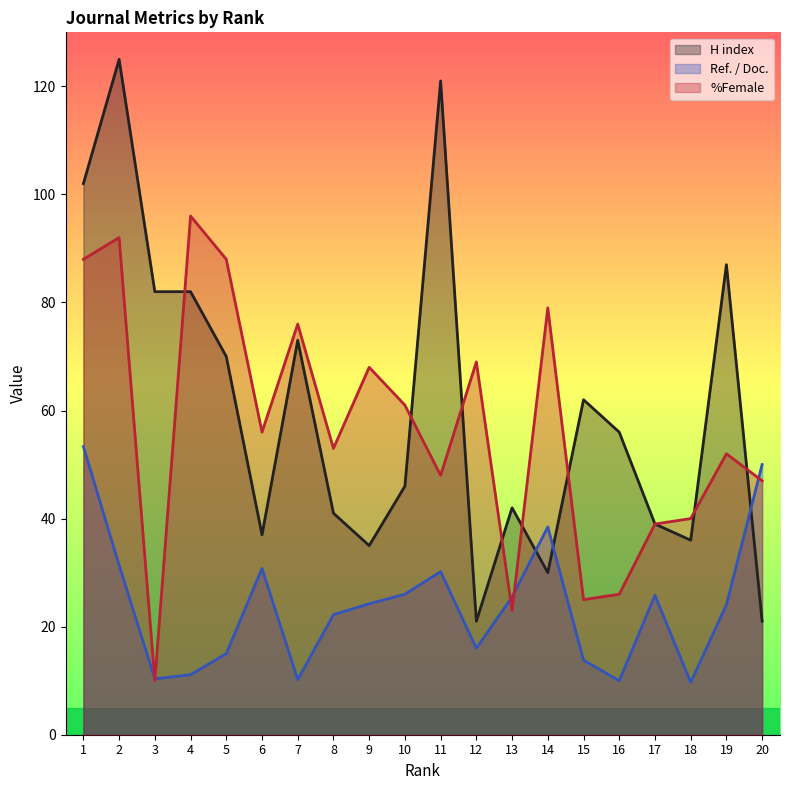

True or false: %Female has more than 2 interior local peaks.

True